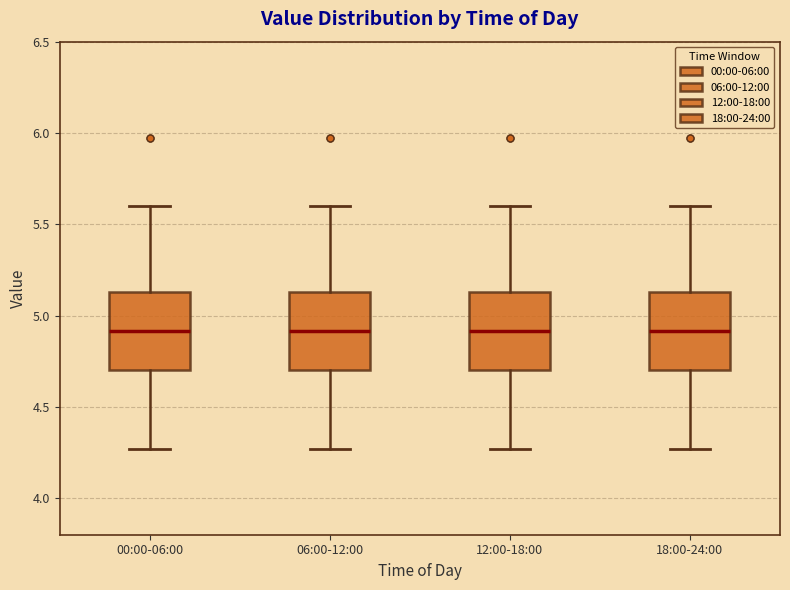

Where does the median line of the box for 00:00-06:00 sit on the y-axis? The values are not printed on the chart, so give them approximately, as read against the axis.

4.90